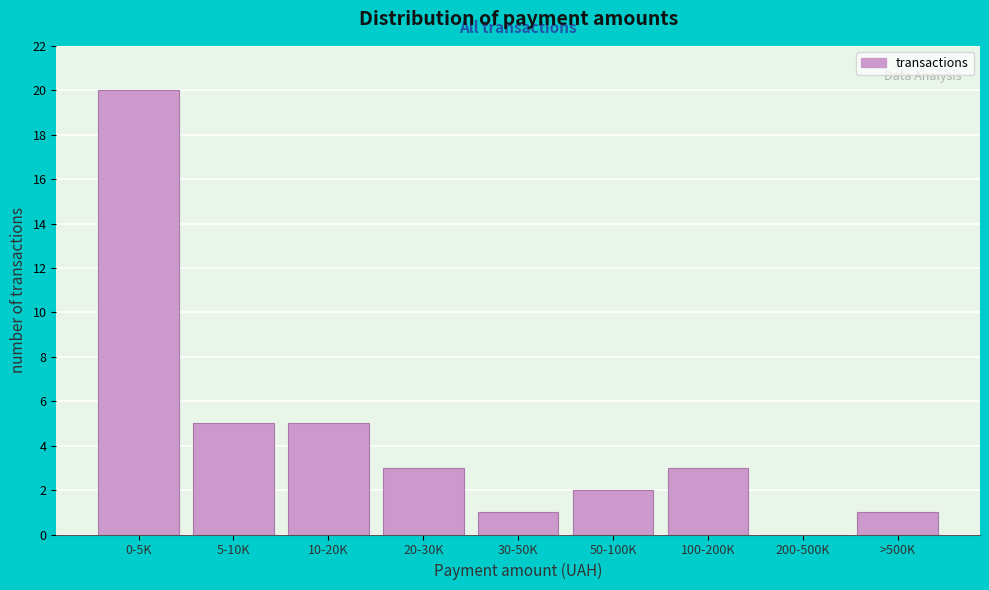

Reading left to right, list all the values displayed in this chart.

0-5K=20	5-10K=5	10-20K=5	20-30K=3	30-50K=1	50-100K=2	100-200K=3	200-500K=0	>500K=1